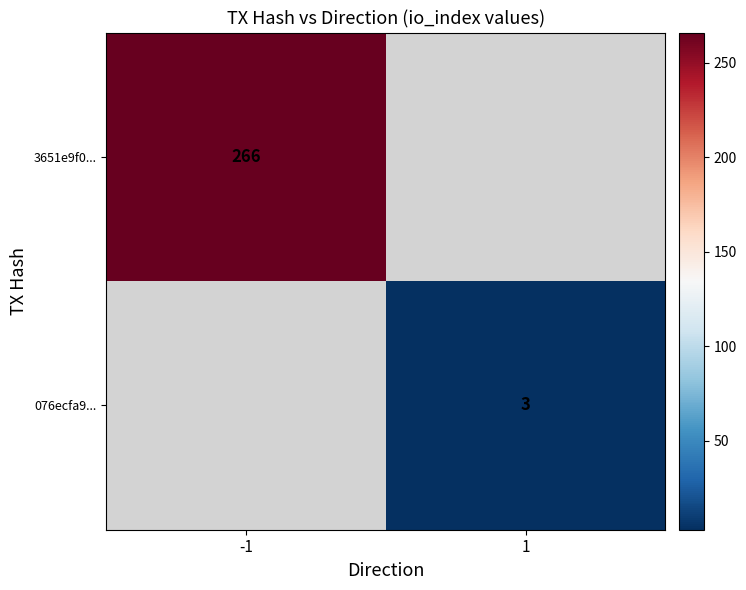

The 076ecfa9... series shows 1 at 1. True or false?

False